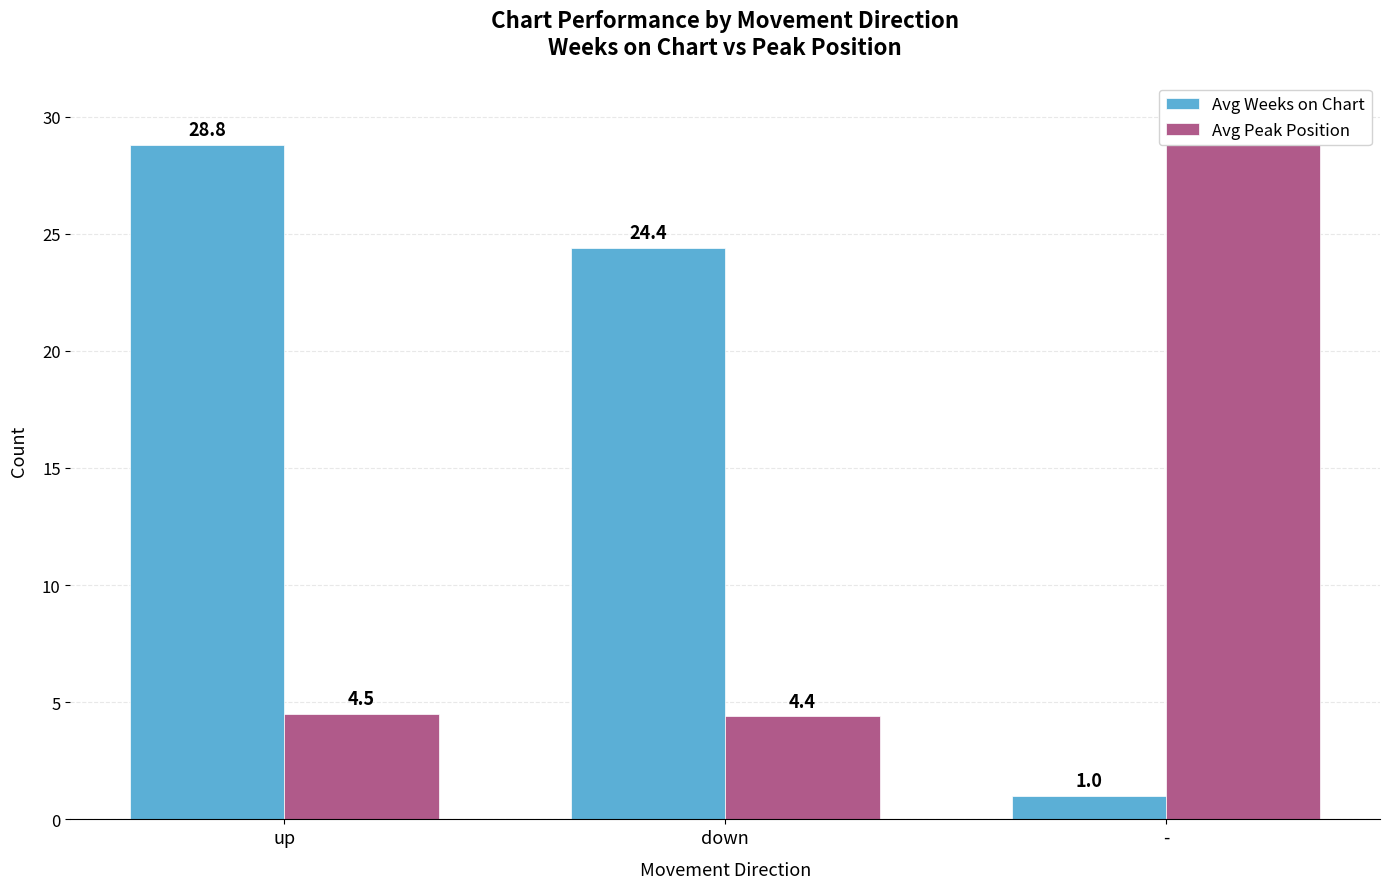

List the series in order of their overall mean, highest first.

Avg Weeks on Chart, Avg Peak Position